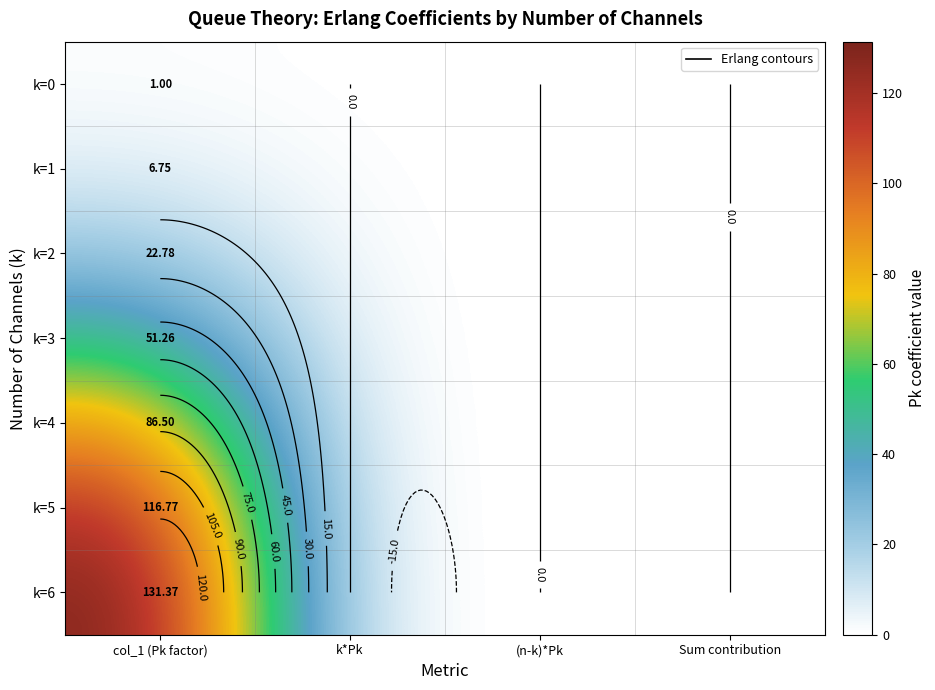

True or false: k=3 has a value of 0.0 at (n-k)*Pk.

True